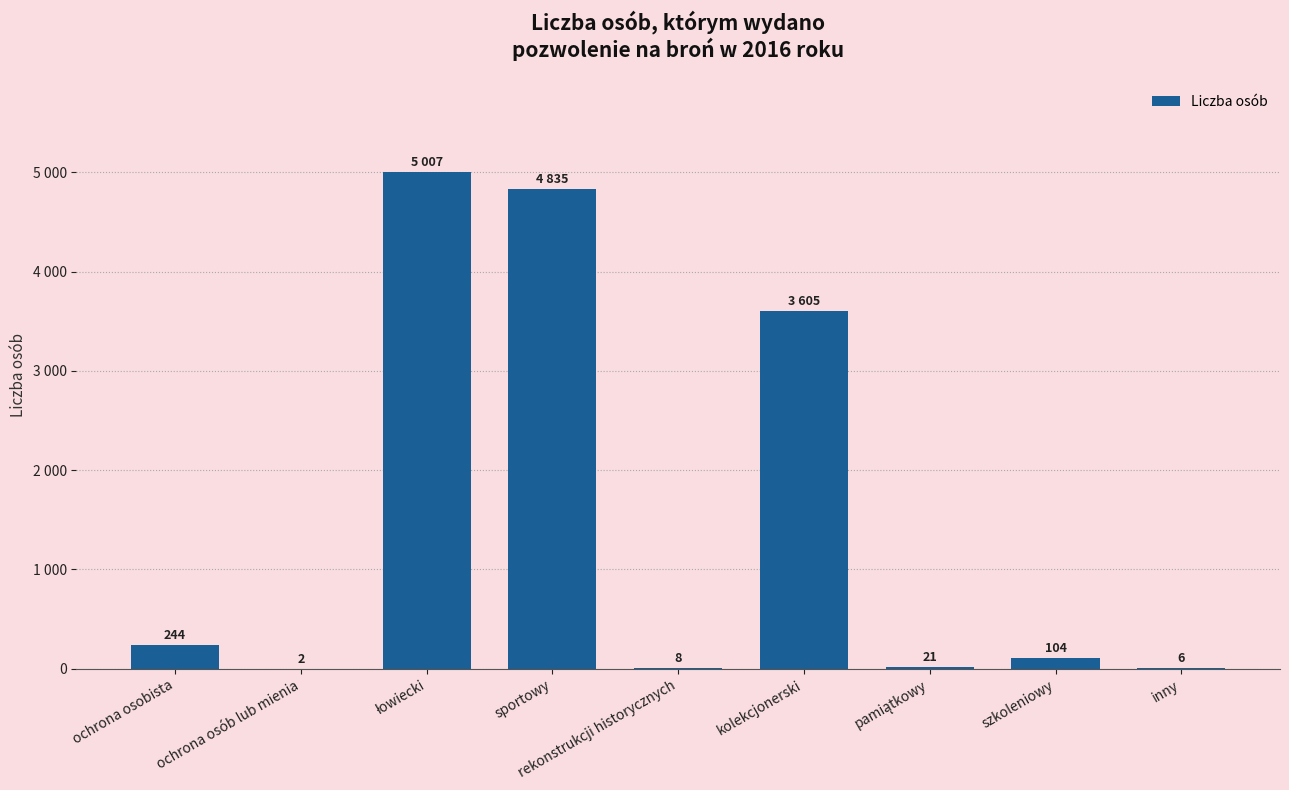

Rank the categories by value from highest to lowest.

łowiecki, sportowy, kolekcjonerski, ochrona osobista, szkoleniowy, pamiątkowy, rekonstrukcji historycznych, inny, ochrona osób lub mienia